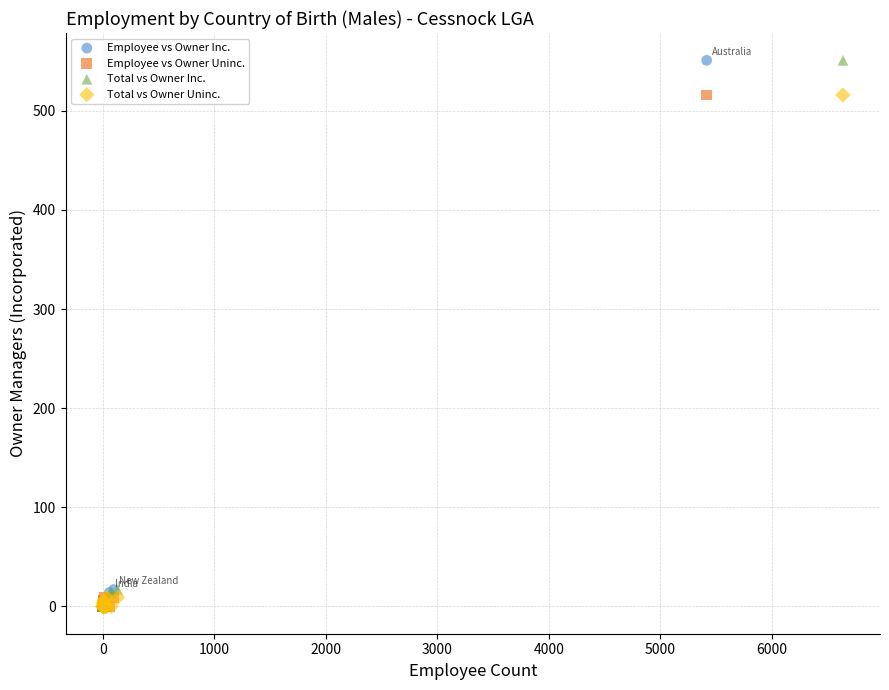

What are all the series names shown in the legend?

Employee vs Owner Inc., Employee vs Owner Uninc., Total vs Owner Inc., Total vs Owner Uninc.